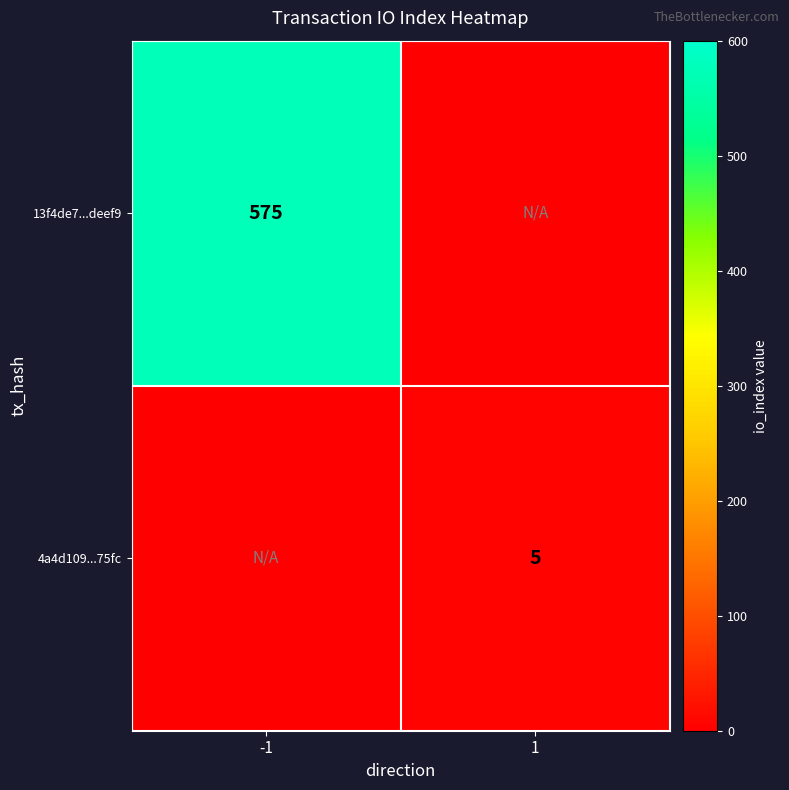

Is the value of 13f4de7...deef9 at -1 greater than the value of 4a4d109...75fc at 1?

Yes